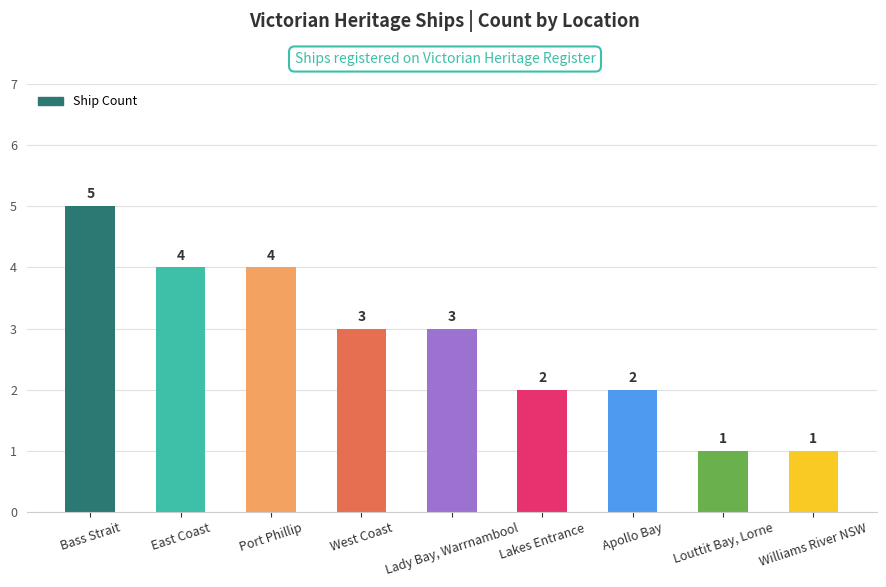

Approximately how many times larger is the value at Bass Strait compared to Louttit Bay, Lorne?

5.0